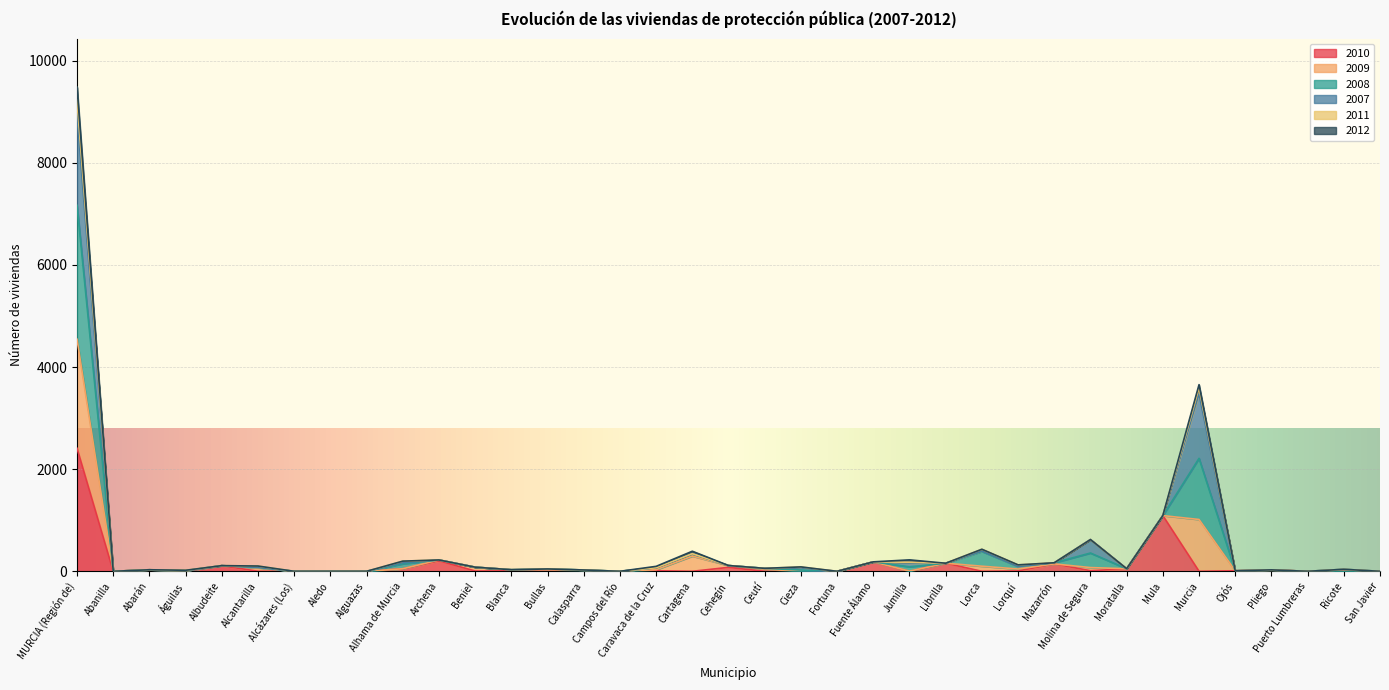

The value of 2008 at Archena is 384. True or false?

False